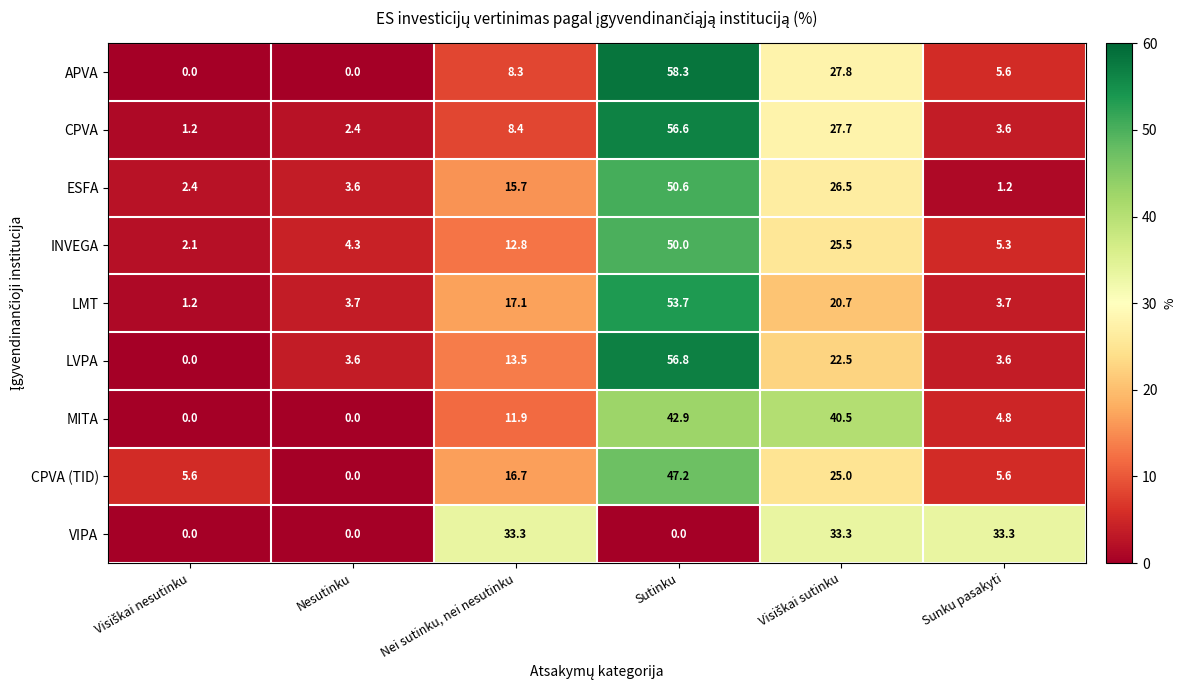

How many series are shown in this chart?

9